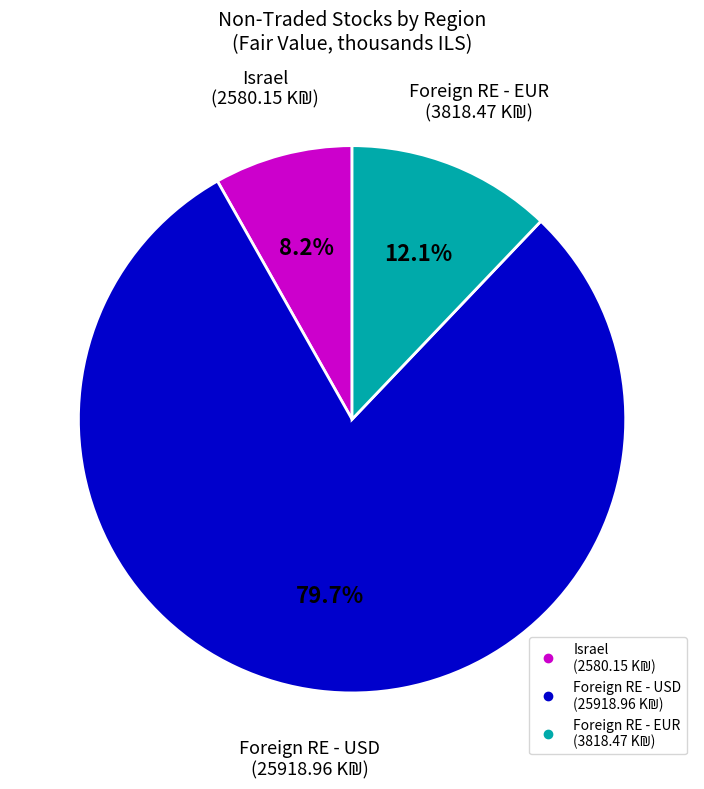

Is there a majority slice in this chart?

Yes